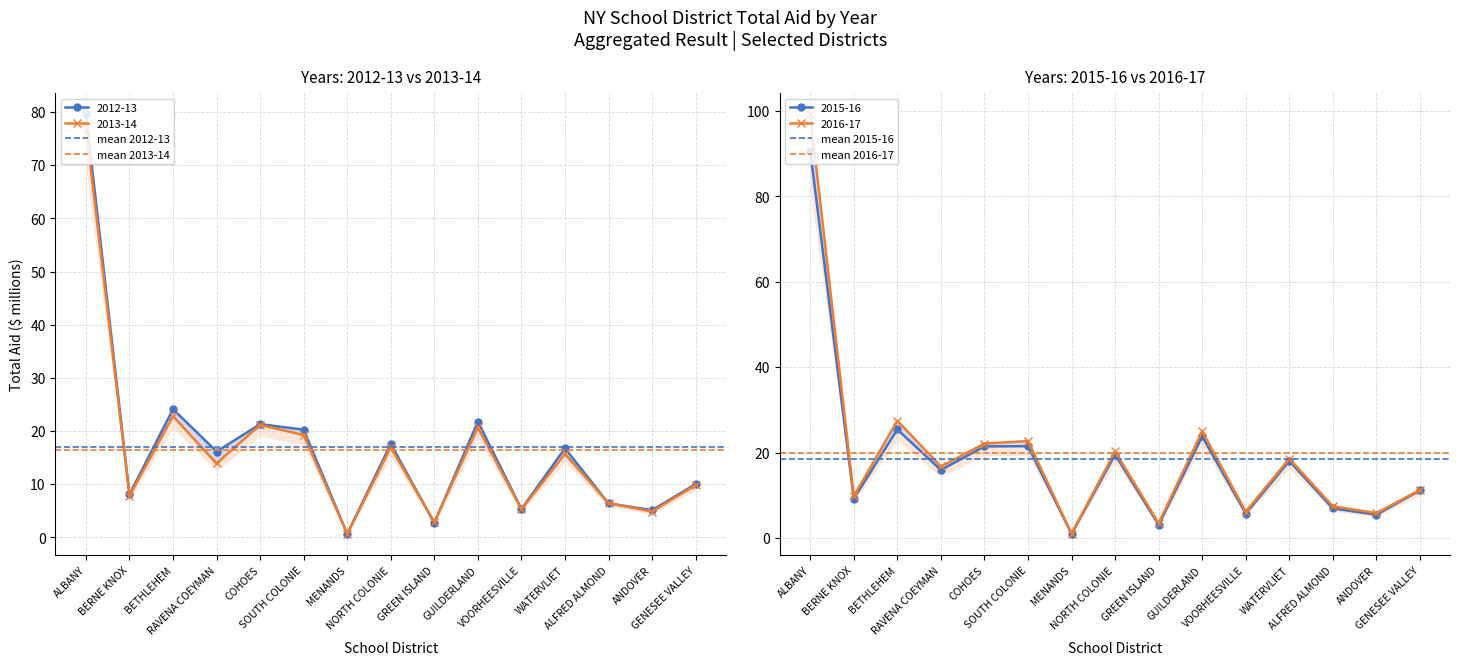

At BERNE KNOX, list the series in order from largest to smallest.

mean 2016-17, mean 2015-16, mean 2012-13, mean 2013-14